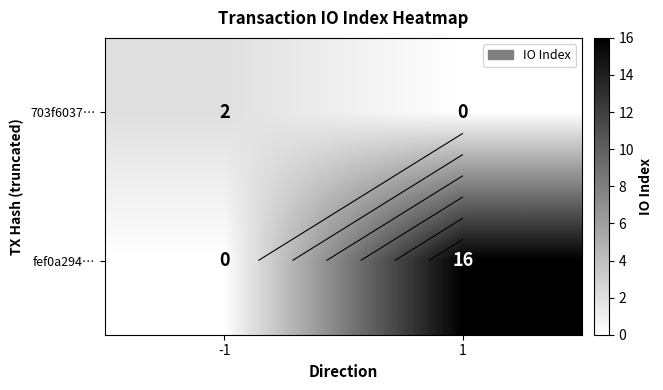

What is the maximum value for 703f6037…?

2